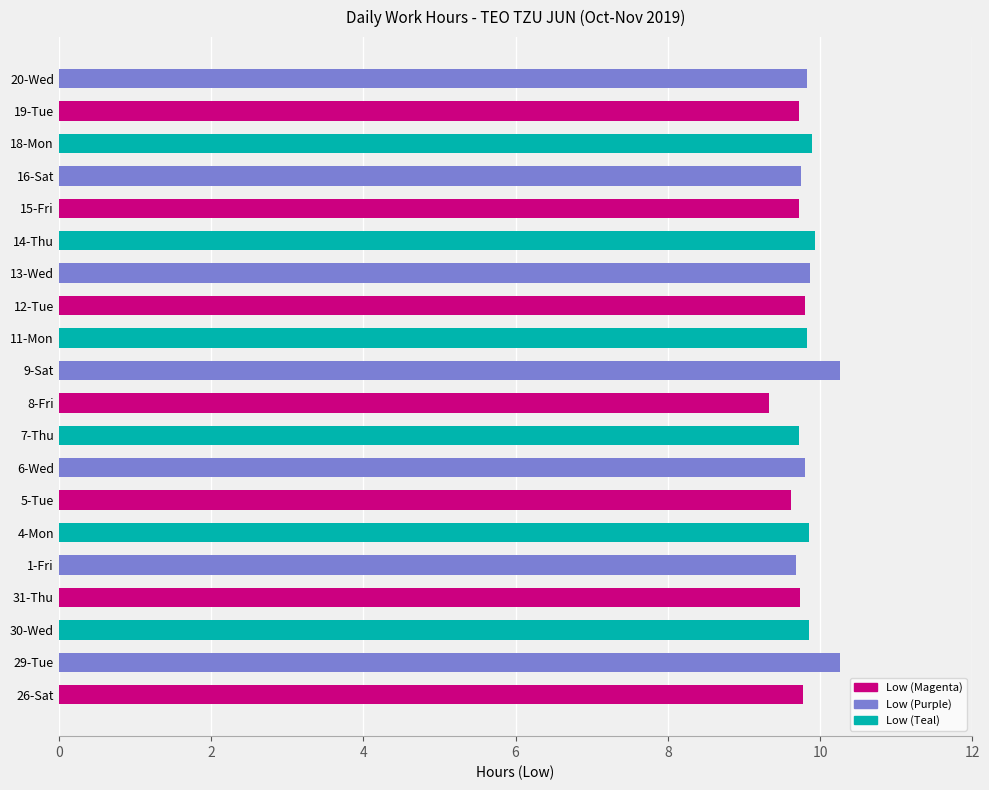

Which has a higher value, 8-Fri or 29-Tue?

29-Tue